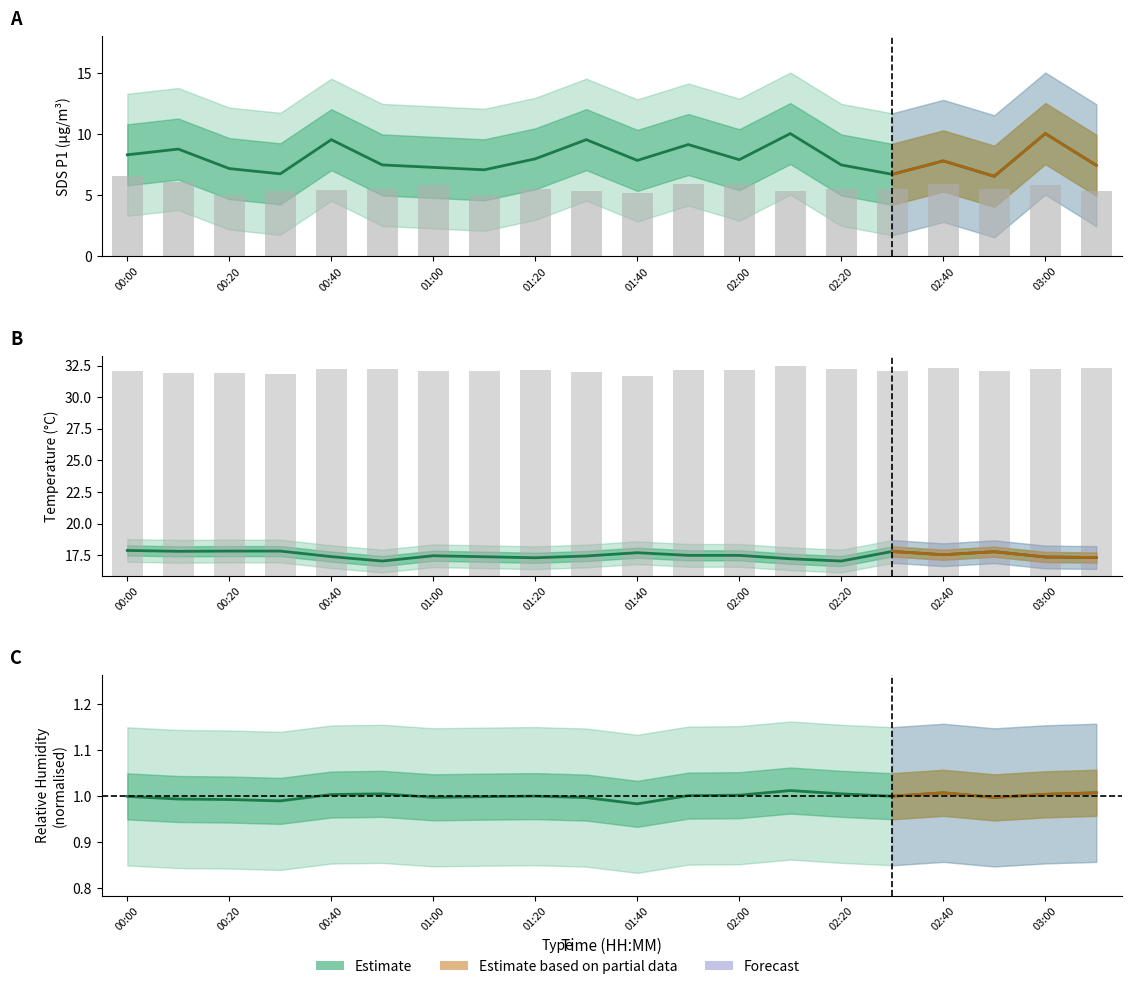

What is the value of the SDS_P2 bar at the 14th from the left?

5.4